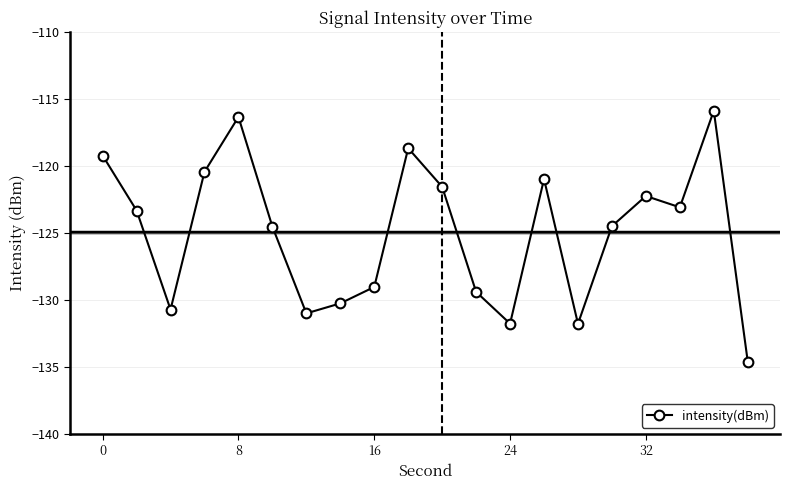

What is the value of the 14th point from the left?

-121.0